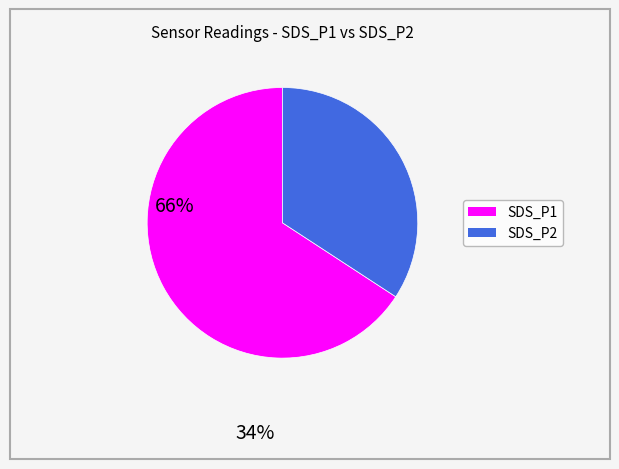

Does any single category account for the majority?

Yes